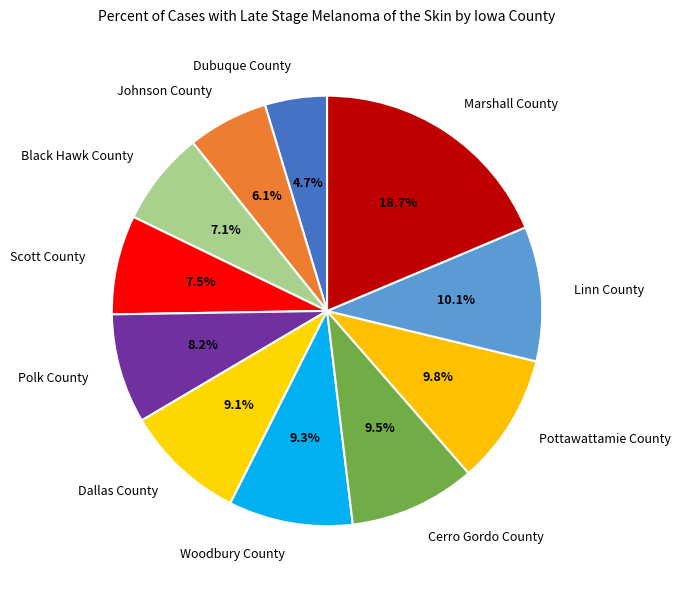

Which category has the biggest portion of the pie?

Marshall County